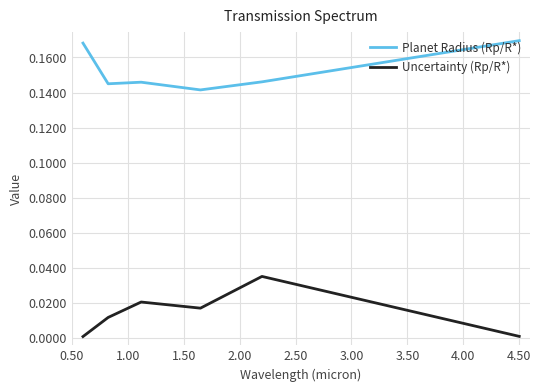

Which series has the largest total across all categories?

Planet Radius (Rp/R*)